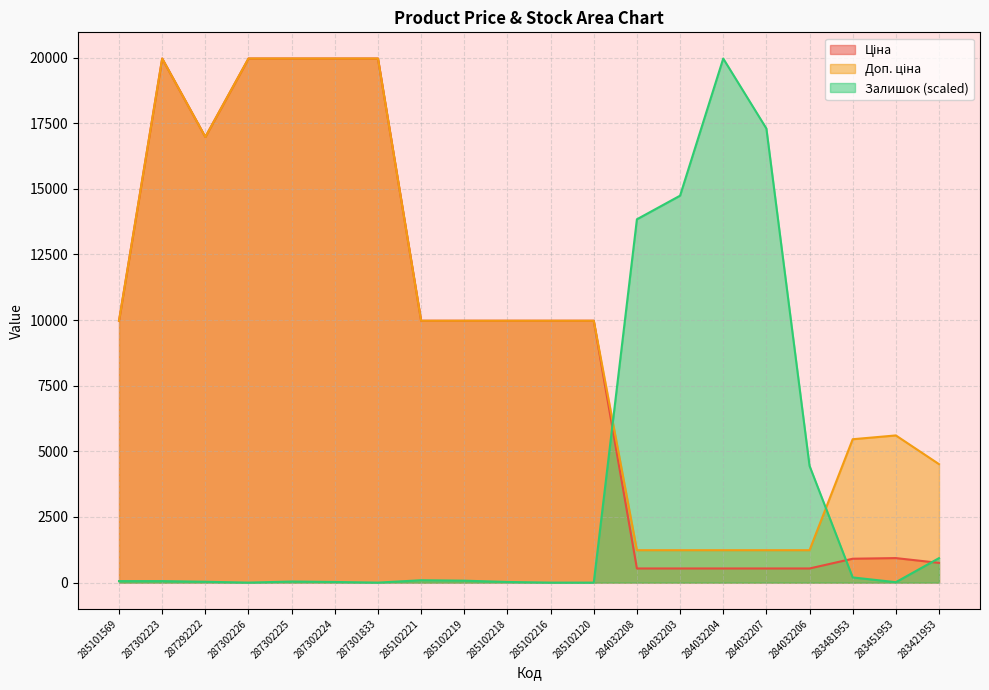

What is the sum of all Залишок values?

71843.0